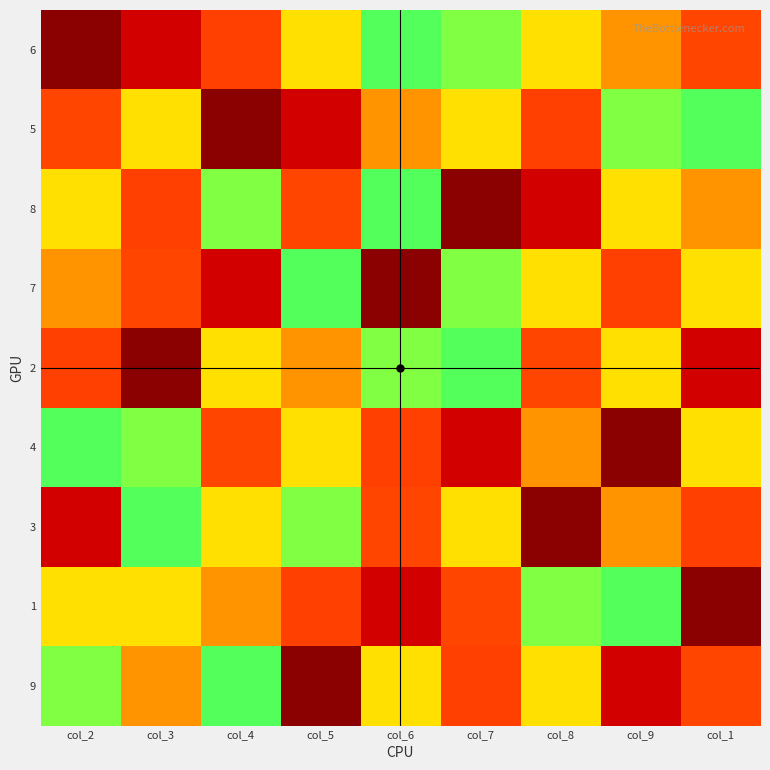

Reading left to right, extract all data points from this chart.

6: col_2=1	col_3=2	col_4=3	col_5=4	col_6=5	col_7=6	col_8=7	col_9=8	col_1=9
5: col_2=9	col_3=4	col_4=1	col_5=2	col_6=8	col_7=7	col_8=3	col_9=6	col_1=5
8: col_2=7	col_3=3	col_4=6	col_5=9	col_6=5	col_7=1	col_8=2	col_9=4	col_1=8
7: col_2=8	col_3=9	col_4=2	col_5=5	col_6=1	col_7=6	col_8=4	col_9=3	col_1=7
2: col_2=3	col_3=1	col_4=4	col_5=8	col_6=6	col_7=5	col_8=9	col_9=7	col_1=2
4: col_2=5	col_3=6	col_4=9	col_5=7	col_6=3	col_7=2	col_8=8	col_9=1	col_1=4
3: col_2=2	col_3=5	col_4=7	col_5=6	col_6=9	col_7=4	col_8=1	col_9=8	col_1=3
1: col_2=4	col_3=7	col_4=8	col_5=3	col_6=2	col_7=9	col_8=6	col_9=5	col_1=1
9: col_2=6	col_3=8	col_4=5	col_5=1	col_6=4	col_7=3	col_8=7	col_9=2	col_1=9